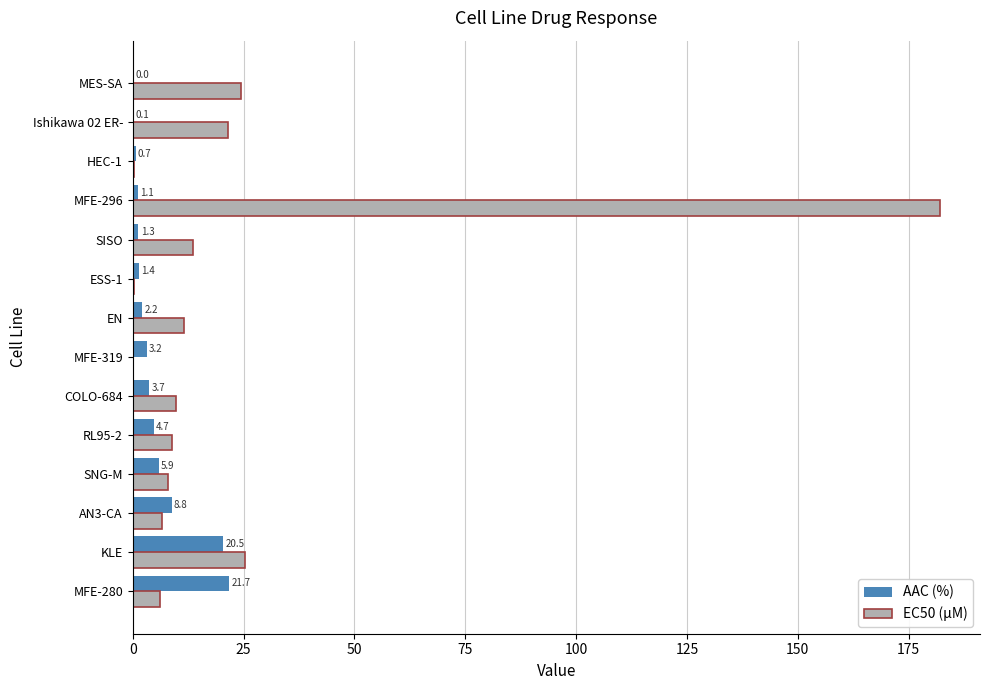

Where is AAC (%) nearest to the value 10?

AN3-CA